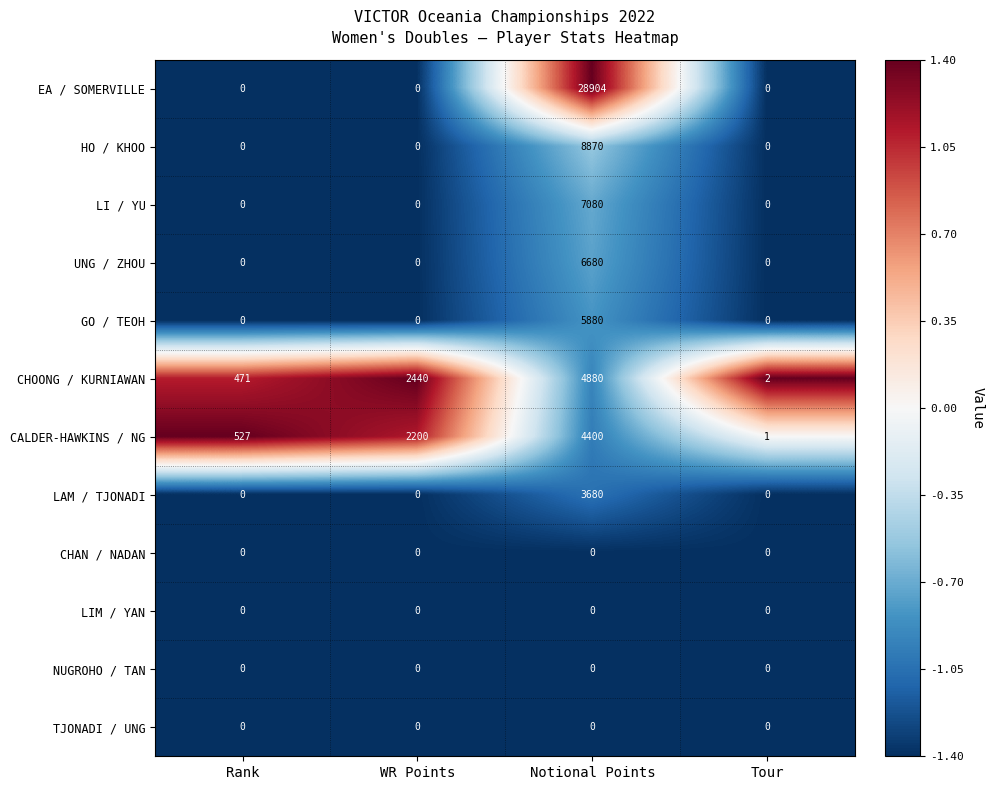

Which series changed the most between Notional Points and Tour?

EA / SOMERVILLE